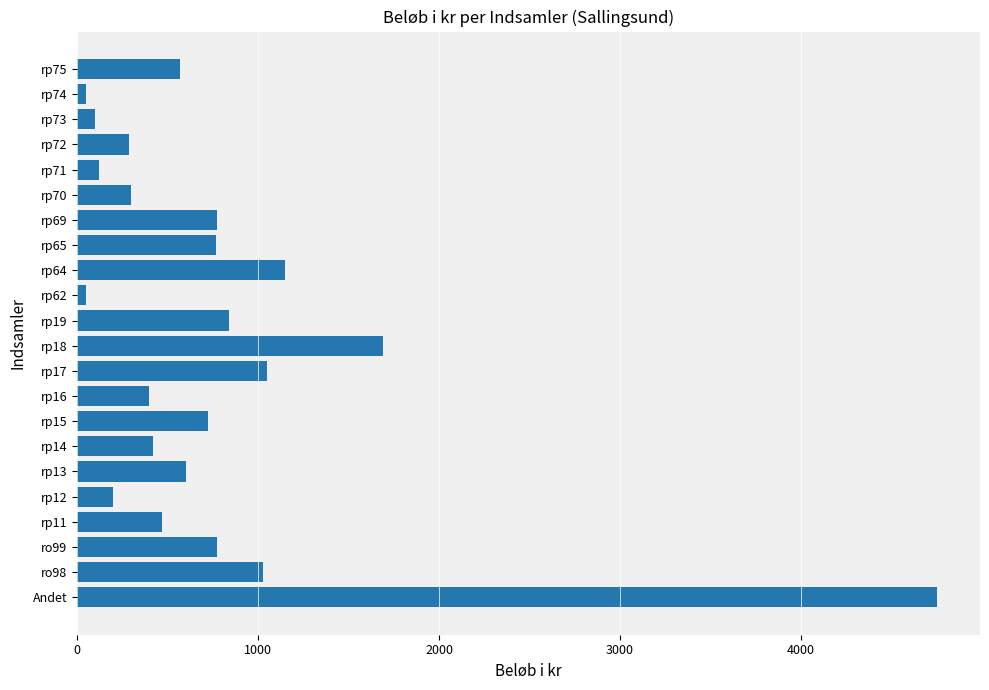

What is the ratio of the value at Andet to the value at ro99?

6.1